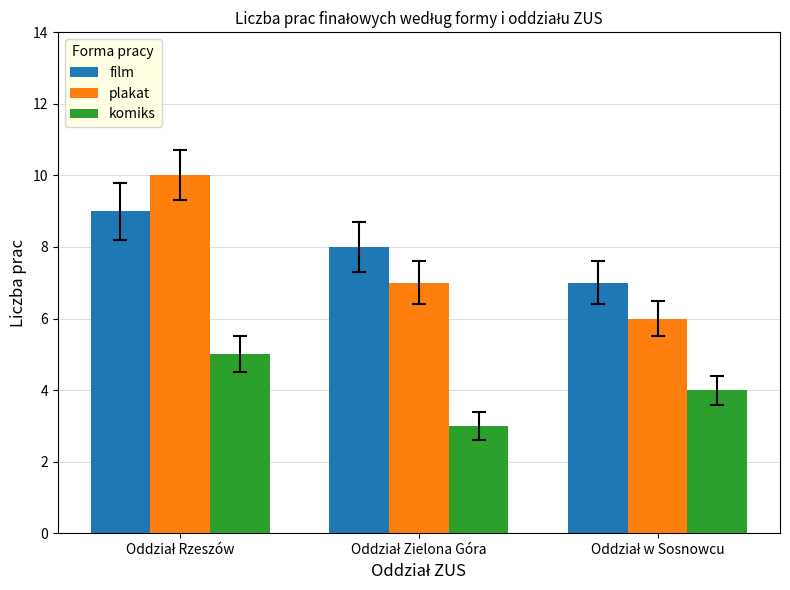

Reading left to right, list all the values displayed in this chart.

film: 9	8	7
plakat: 10	7	6
komiks: 5	3	4